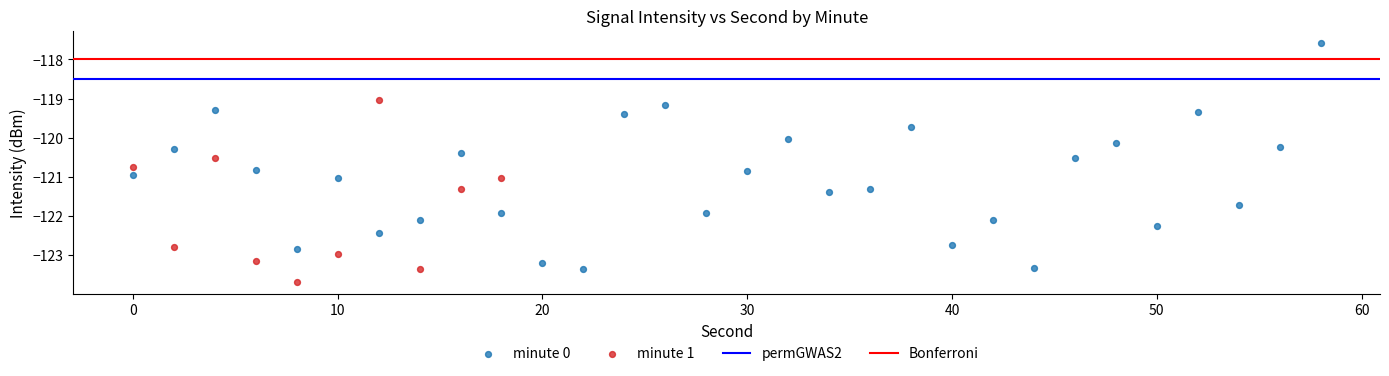

Which series reaches the minimum Y coordinate?

minute 1